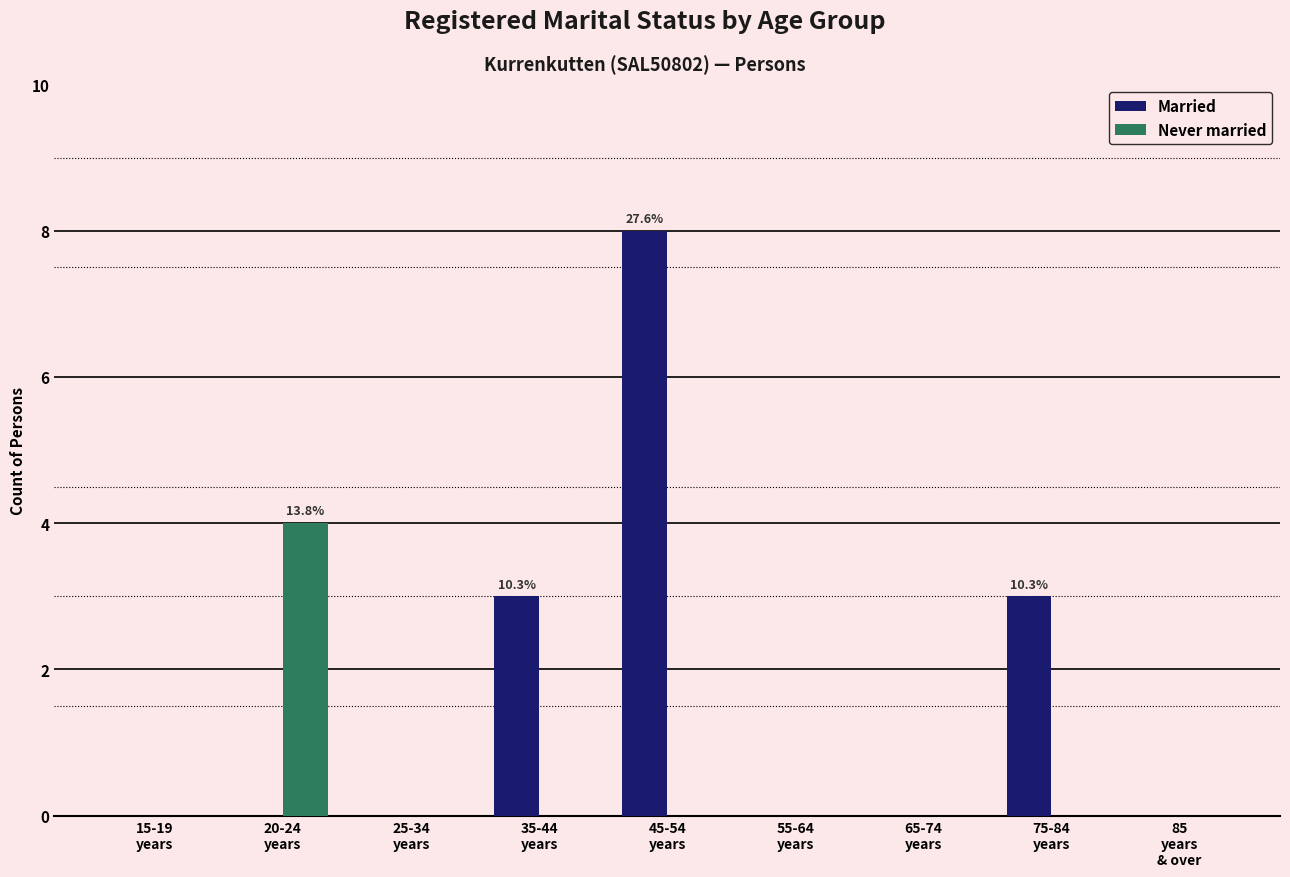

Is the value of Never married at 20-24
years greater than the value of Married at 25-34
years?

Yes